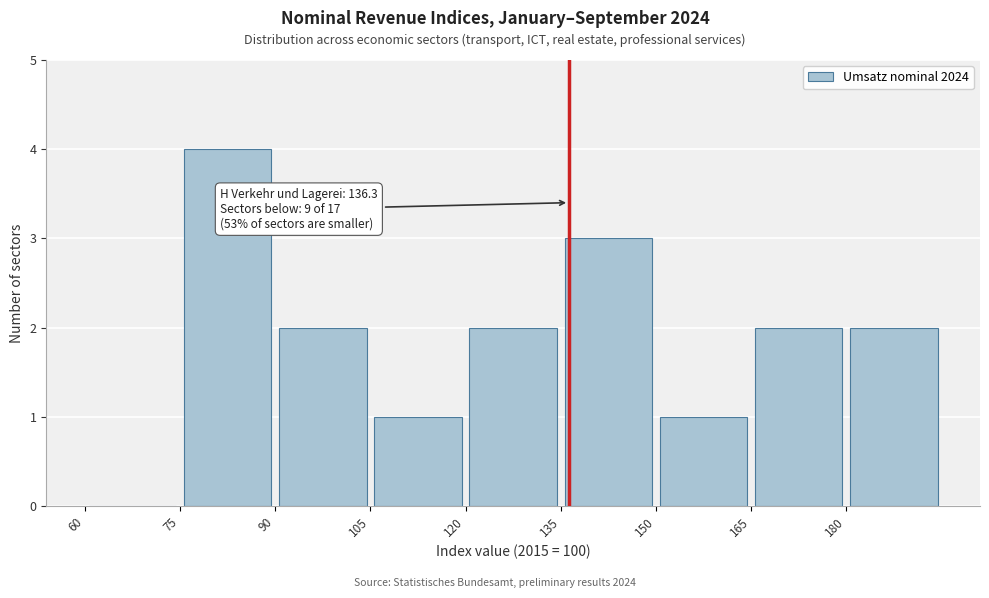

Over which range of the x-axis is the bar tallest?

75 to 90